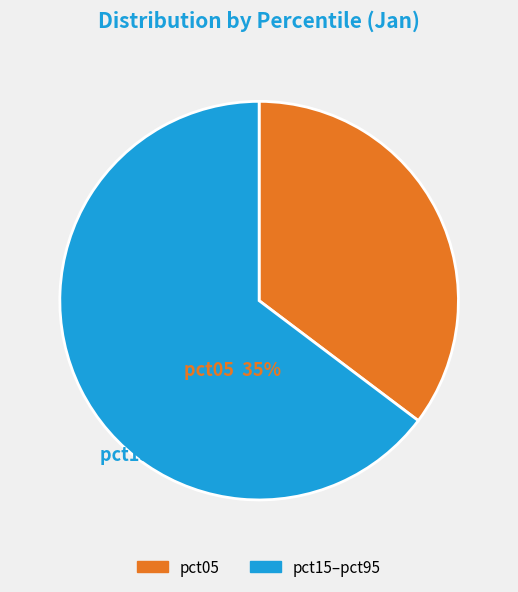

Rank the categories by value from lowest to highest.

pct05, pct15–pct95